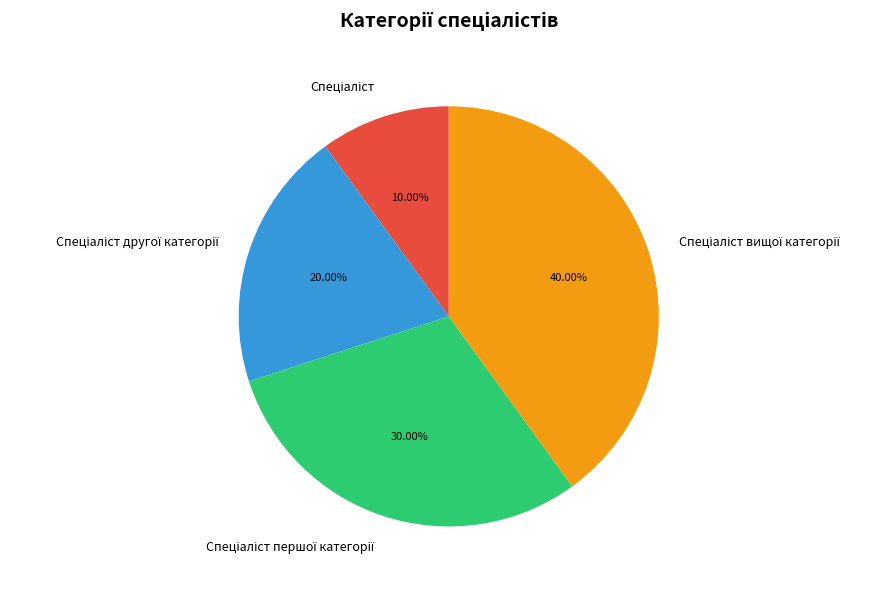

How many slices are in this pie chart?

4